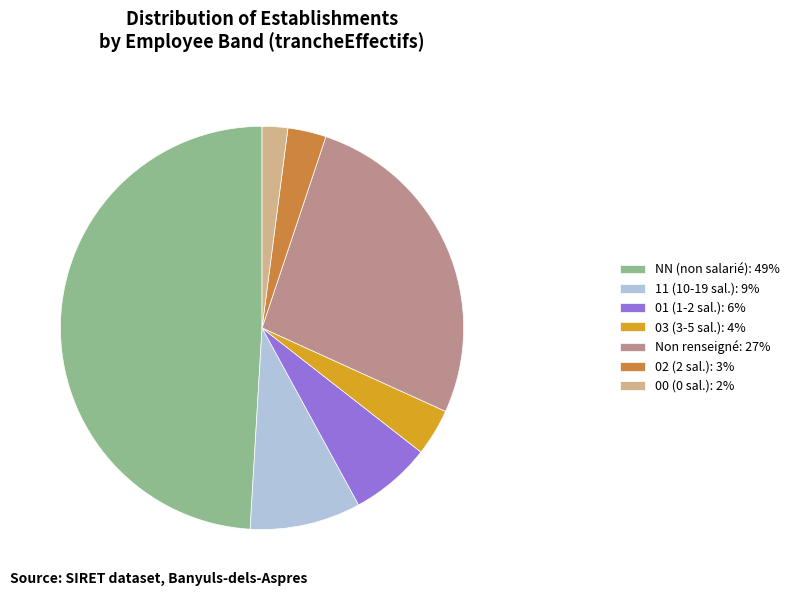

Is the sum of 02 (2 sal.): 3% and 03 (3-5 sal.): 4% greater than half?

No